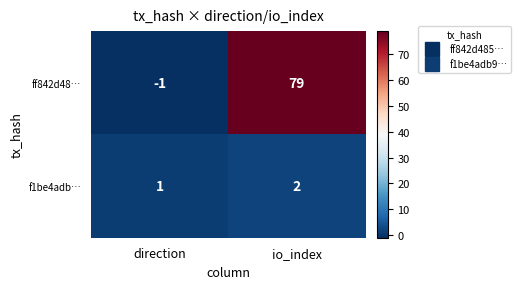

How many series are shown in this chart?

2